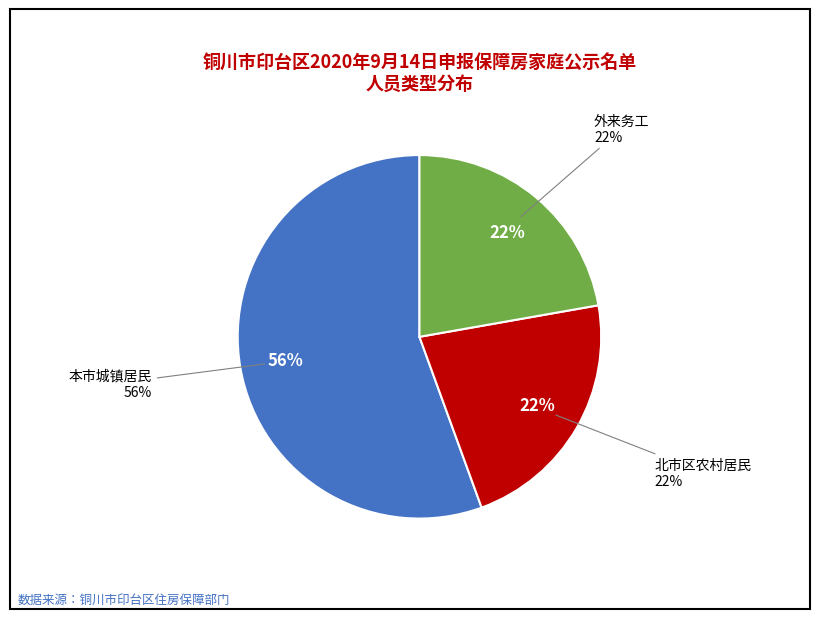

The 本市城镇居民 slice represents 69% of the pie. True or false?

False